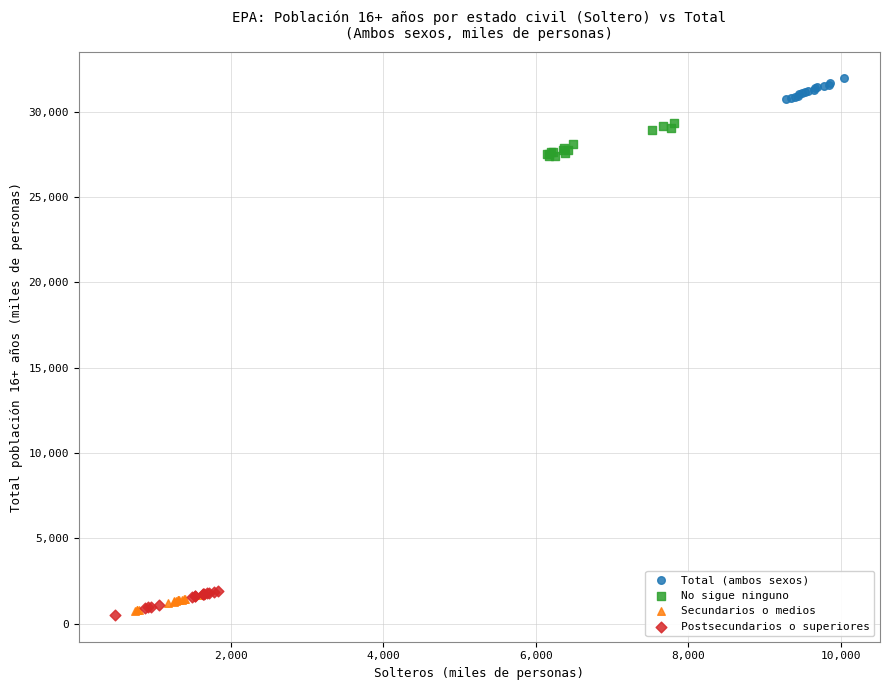

What are all the series names shown in the legend?

Total (ambos sexos), No sigue ninguno, Secundarios o medios, Postsecundarios o superiores